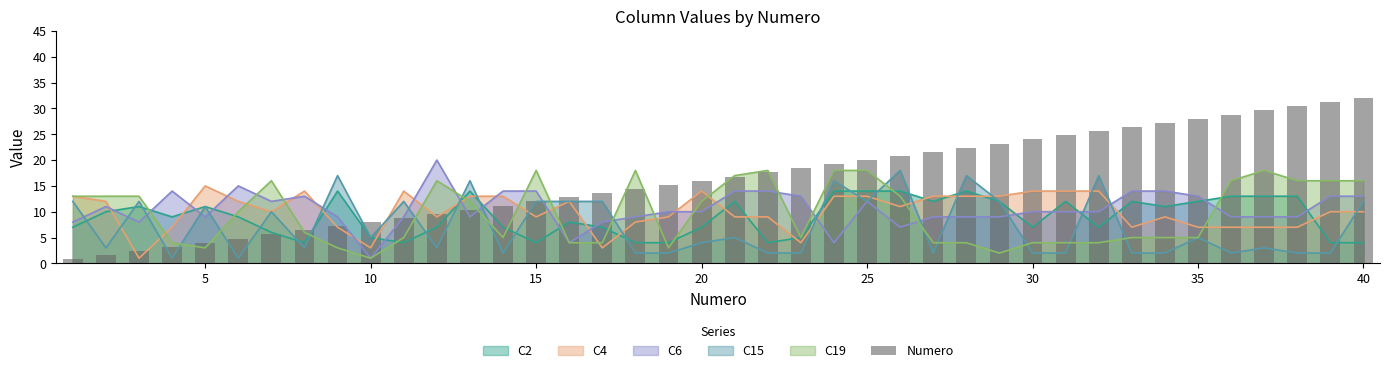

After their last crossing, which series has the higher values: C4 or C6?

C6